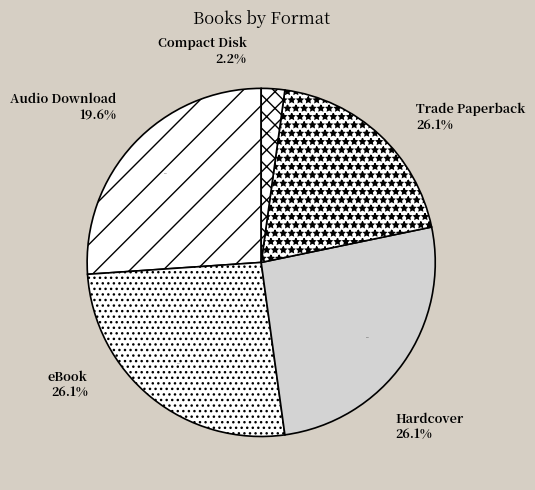

Do Hardcover and Audio Download together represent more than half of the pie?

No